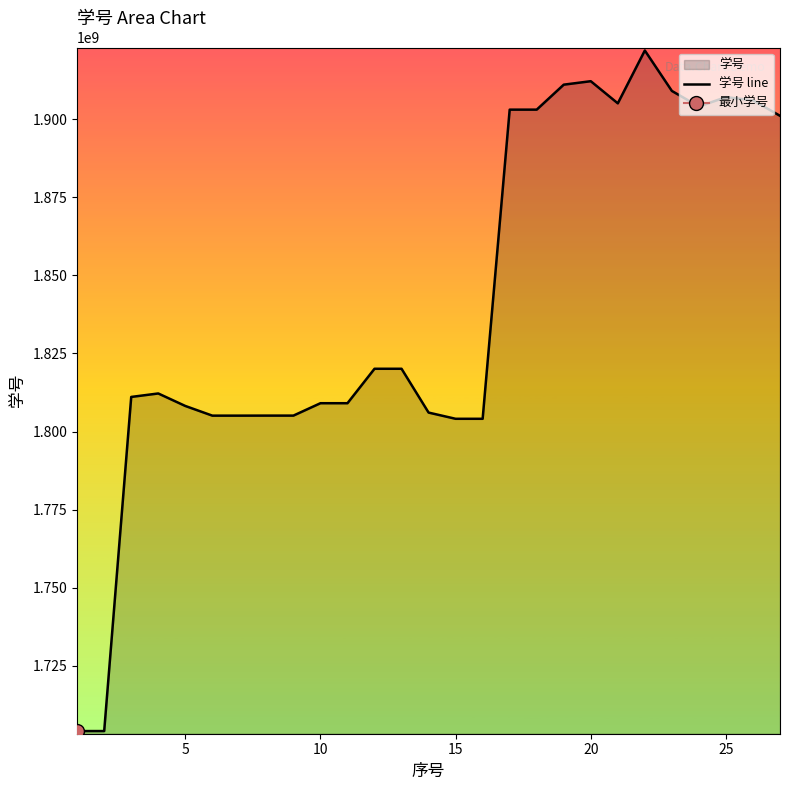

What is the lowest value of the 学号 line series?

1704080607